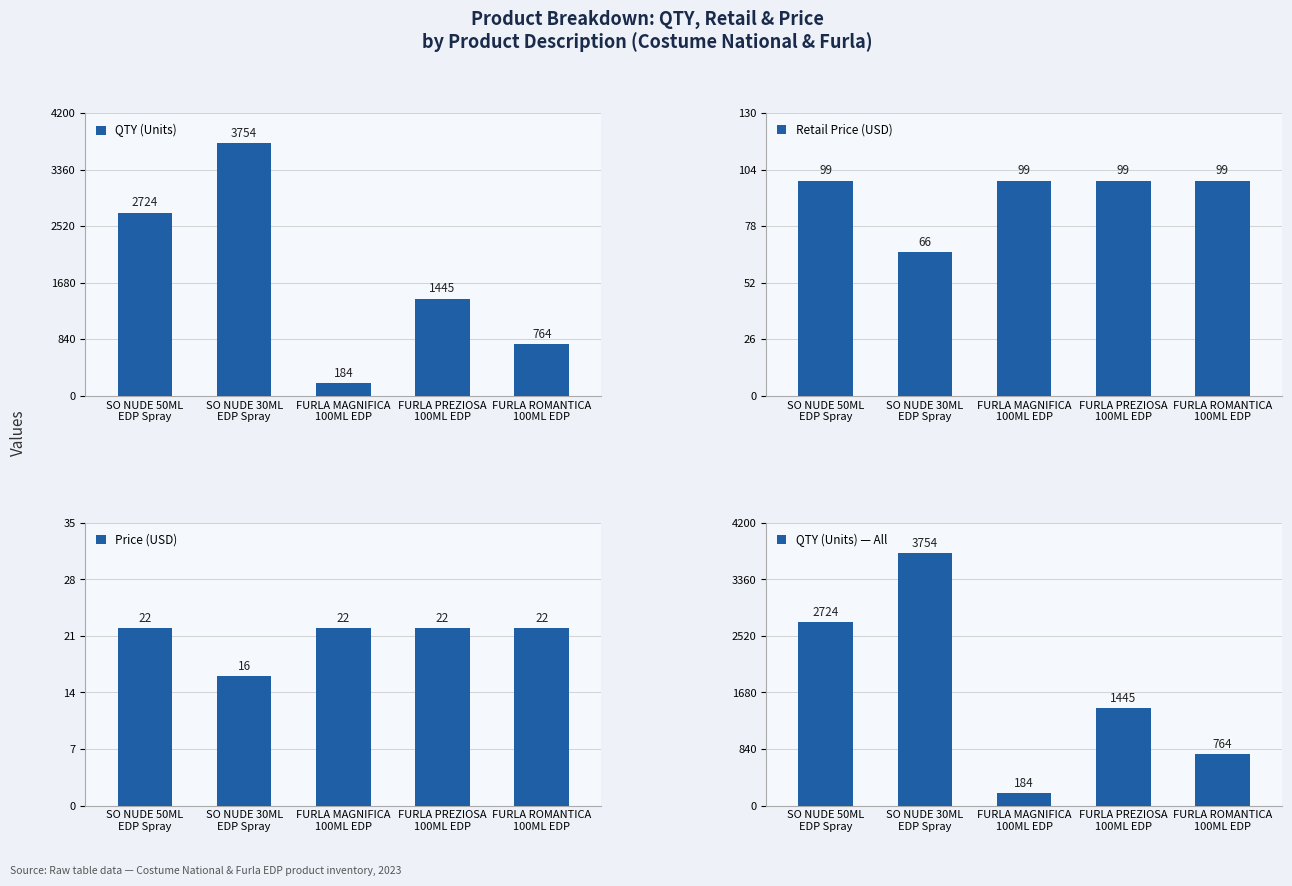

How many series are shown in this chart?

4